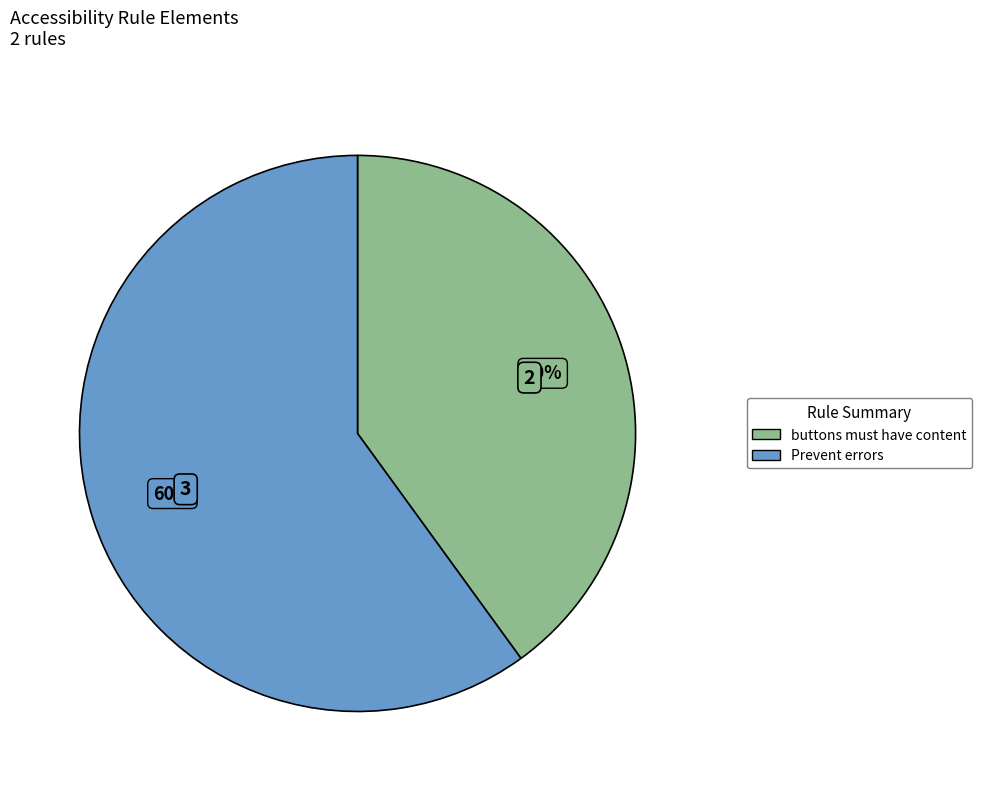

Is the sum of Prevent errors and buttons must have content greater than half?

Yes